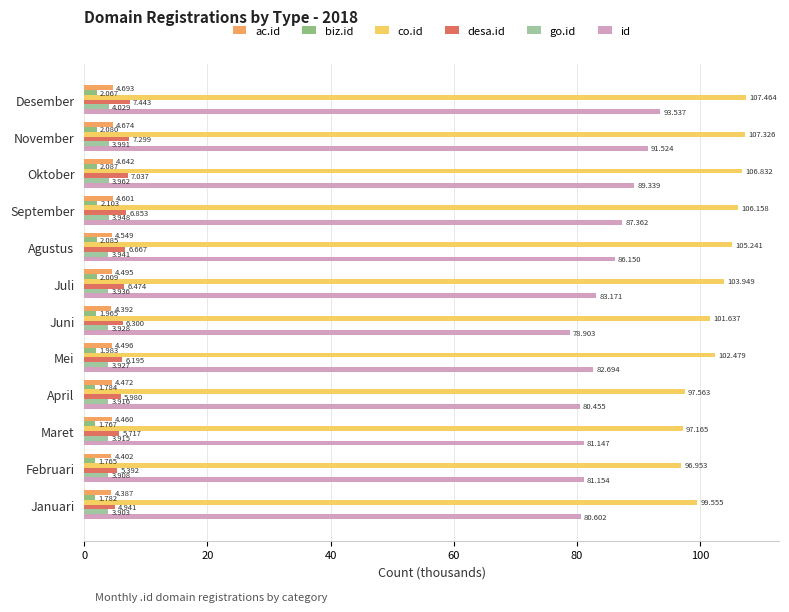

Reading left to right, extract all data points from this chart.

ac.id: 4.7	4.7	4.6	4.6	4.5	4.5	4.4	4.5	4.5	4.5	4.4	4.4
biz.id: 2.1	2.1	2.1	2.1	2.1	2.0	2.0	2.0	1.8	1.8	1.8	1.8
co.id: 107.5	107.3	106.8	106.2	105.2	103.9	101.6	102.5	97.6	97.2	97.0	99.6
desa.id: 7.4	7.3	7.0	6.9	6.7	6.5	6.3	6.2	6.0	5.7	5.4	4.9
go.id: 4.0	4.0	4.0	3.9	3.9	3.9	3.9	3.9	3.9	3.9	3.9	3.9
id: 93.5	91.5	89.3	87.4	86.2	83.2	78.9	82.7	80.5	81.1	81.2	80.6